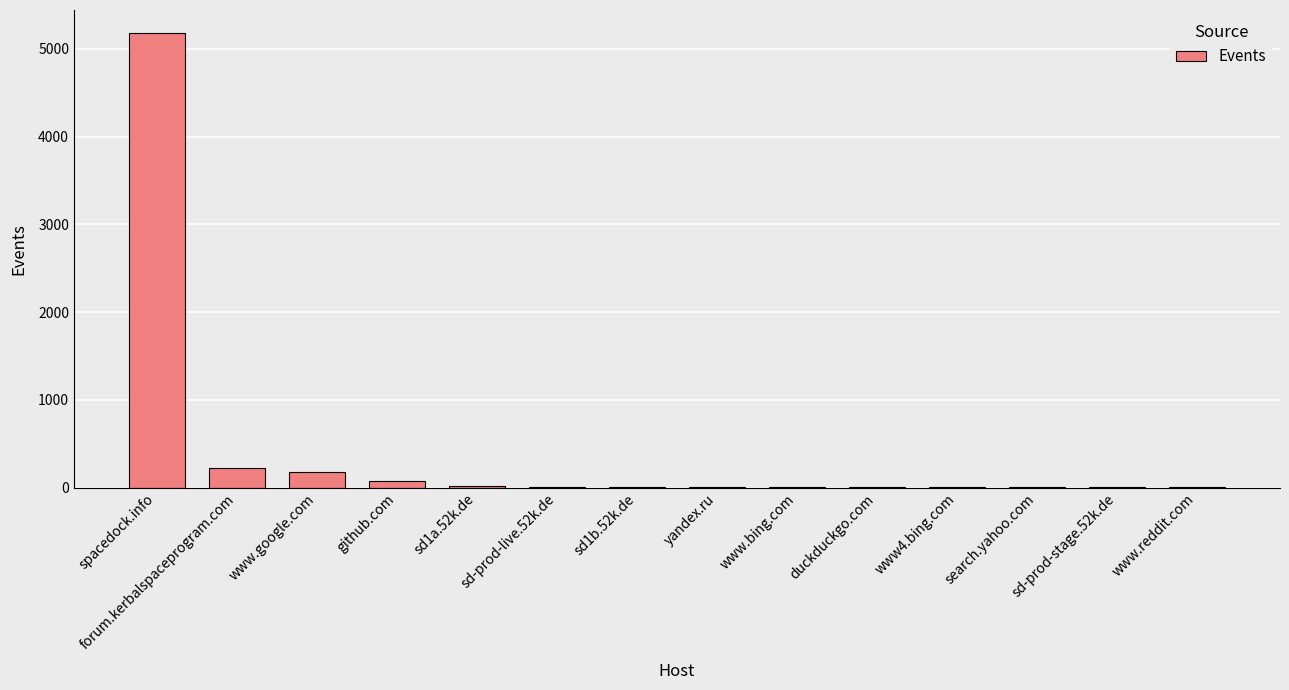

What is the greatest value displayed?

5183